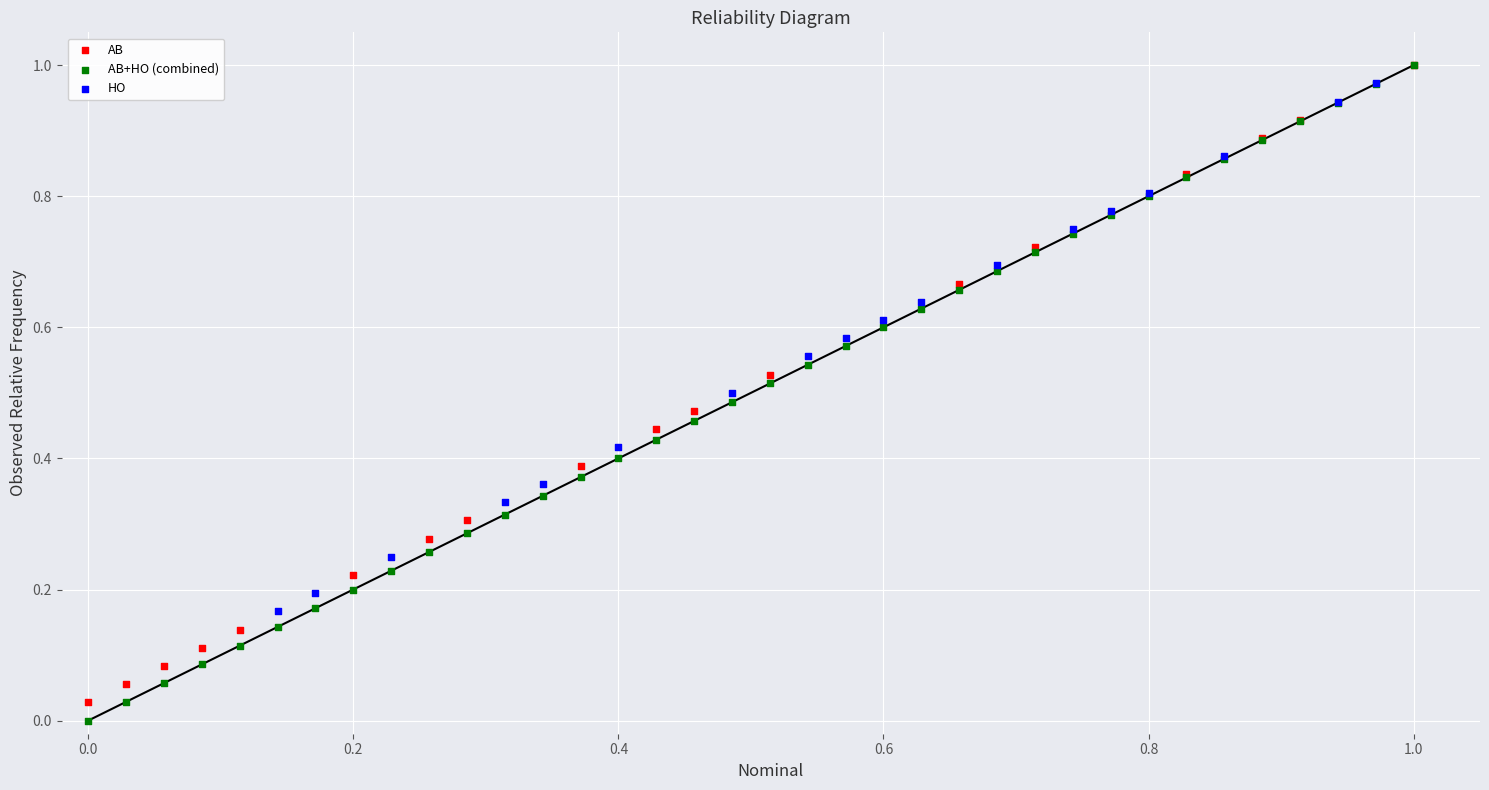

What are all the series names shown in the legend?

AB, AB+HO (combined), HO